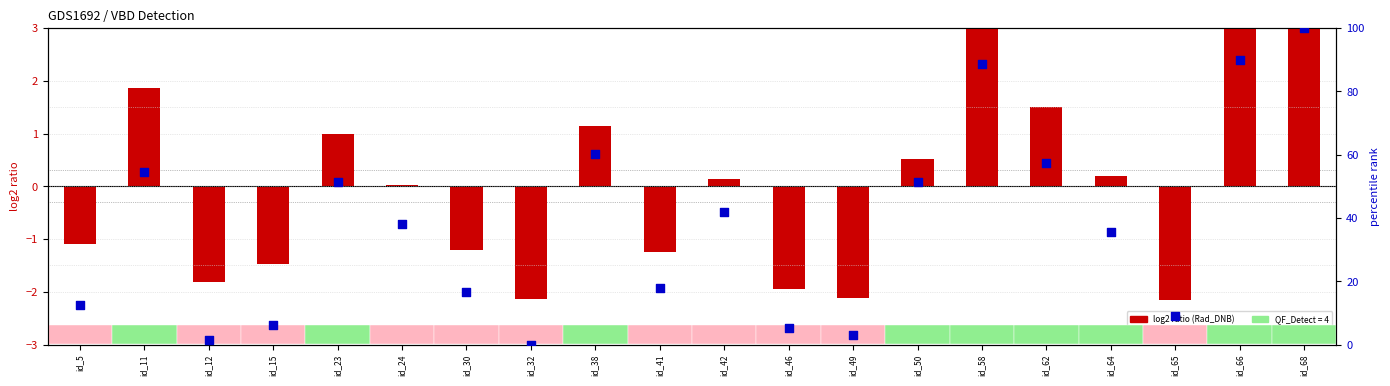

Which series has the largest total across all categories?

percentile rank within the sample